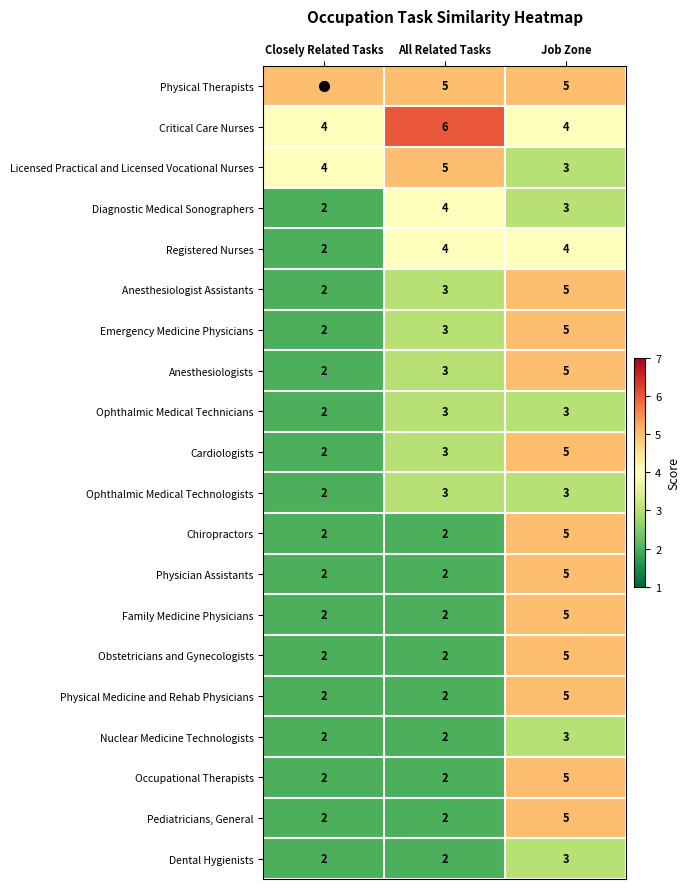

What is the spread (max minus min) of values at Closely Related Tasks?

3